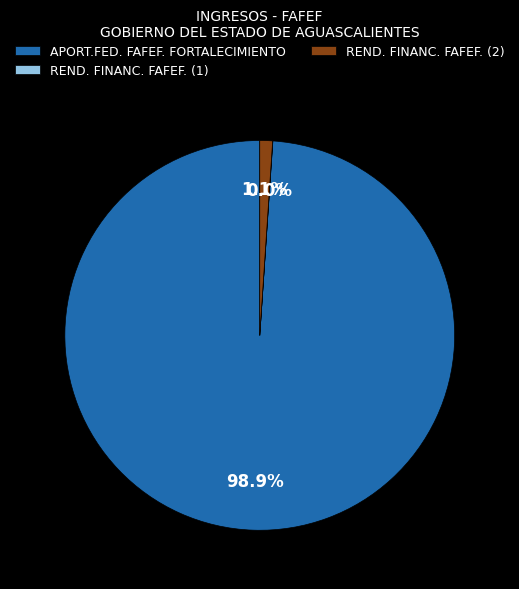

Combined, do REND. FINANC. FAFEF. (2) and APORT.FED. FAFEF. FORTALECIMIENTO account for over 50%?

Yes